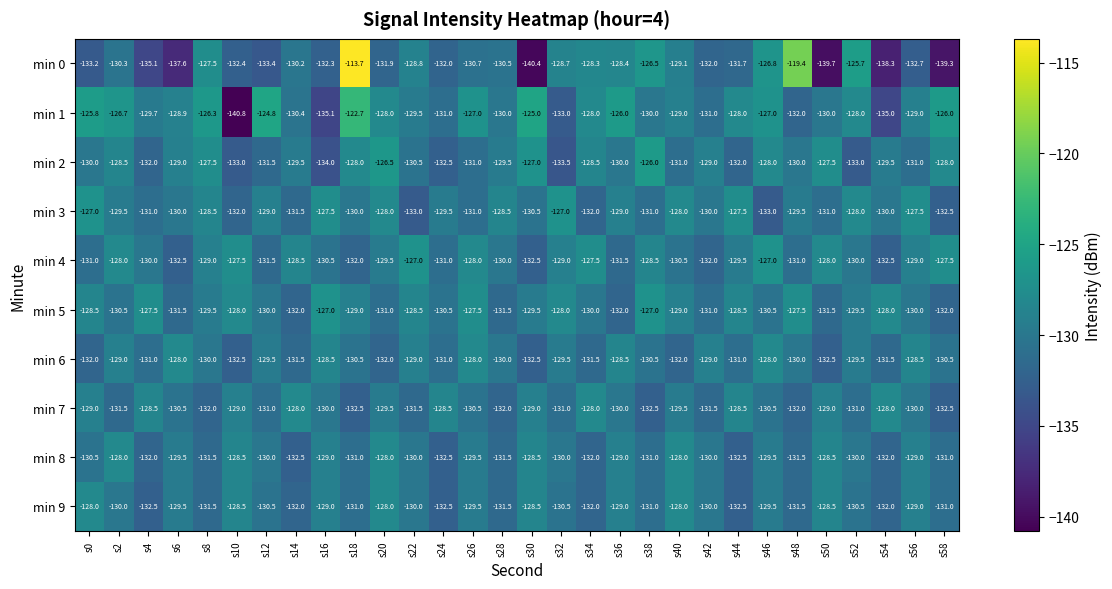

What is the average value of the min 2 series?

-129.9